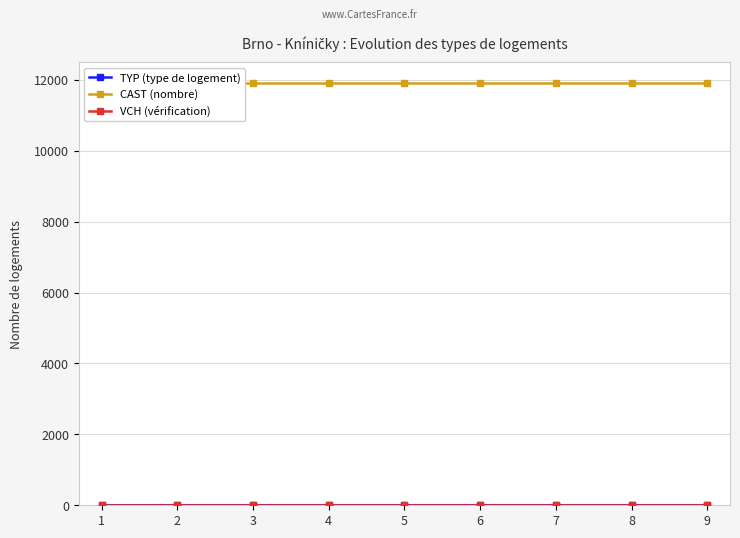

What is the value of the VCH (vérification) point at the 6th from the left?

1